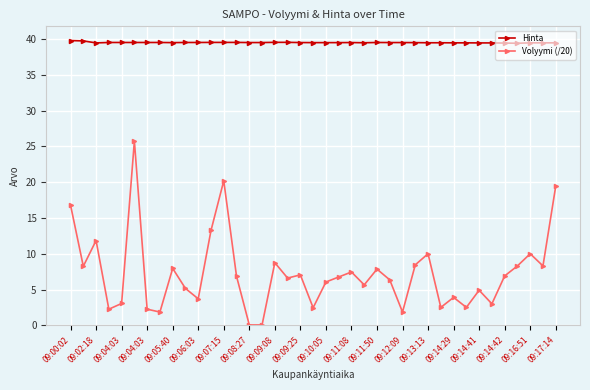

Which series has the largest range (max minus min)?

Volyymi (/20)